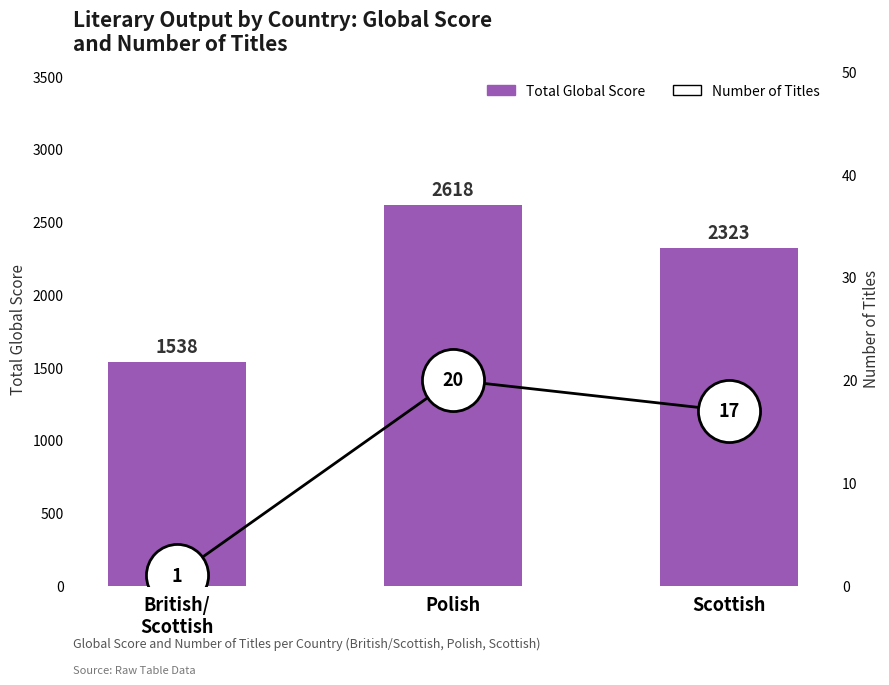

What is the total value across all series at British/
Scottish?

1539